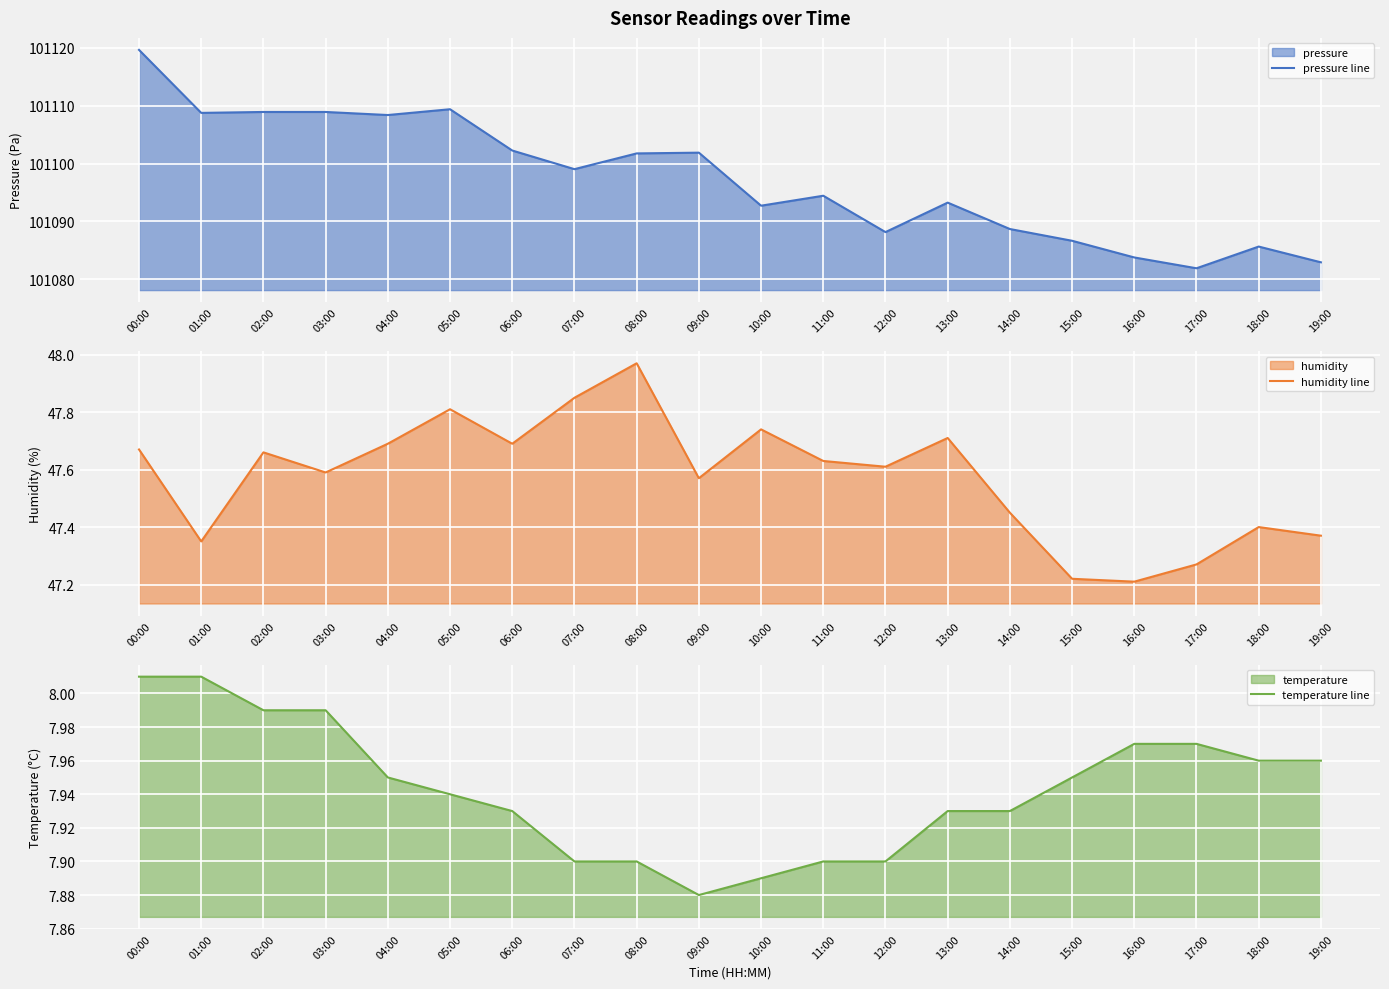

Which series has the largest range (max minus min)?

pressure line